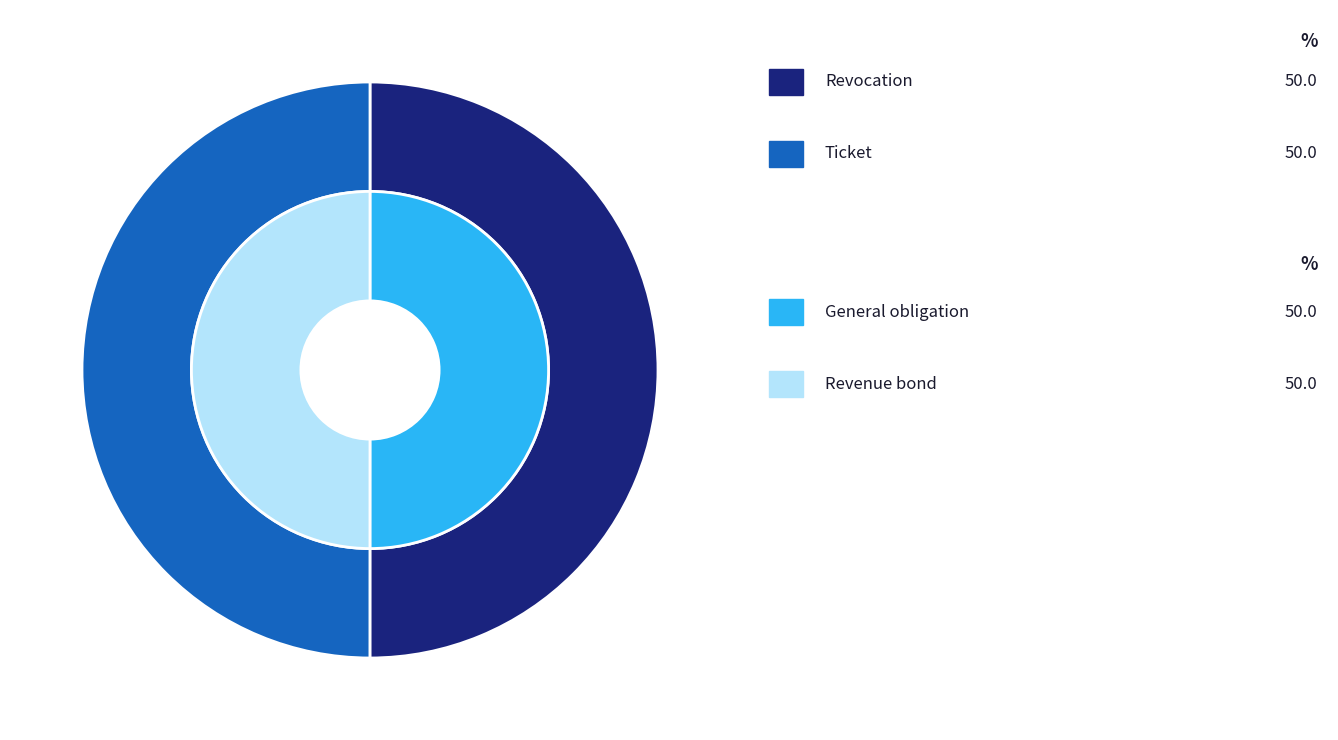

Between Revocation and Ticket, which is larger?

Revocation